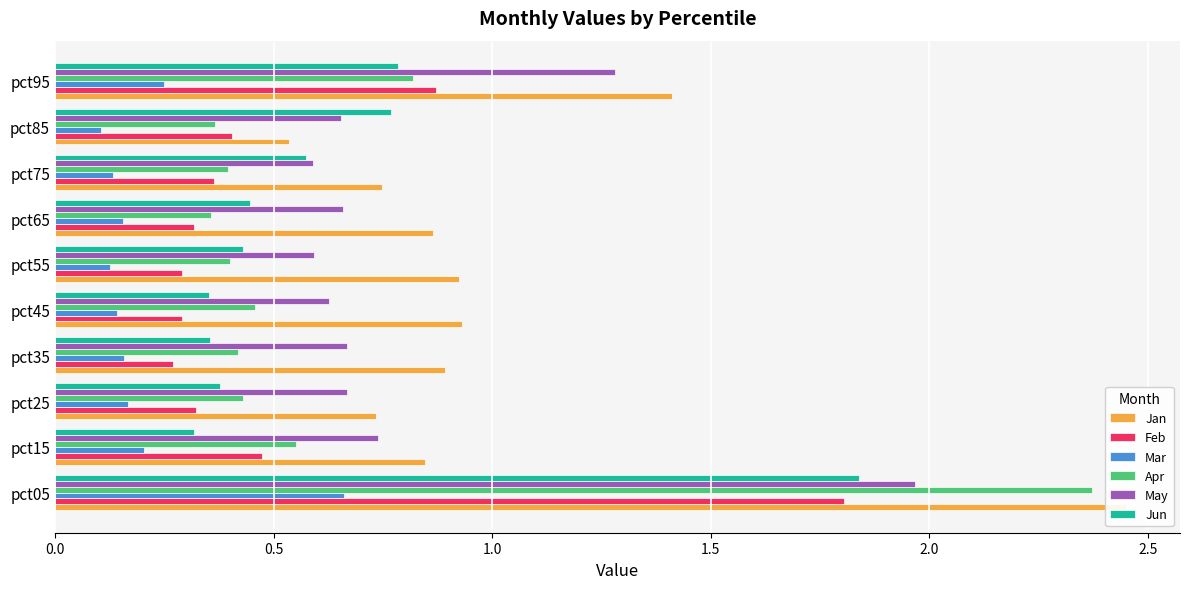

How many bars are there in each group?

6